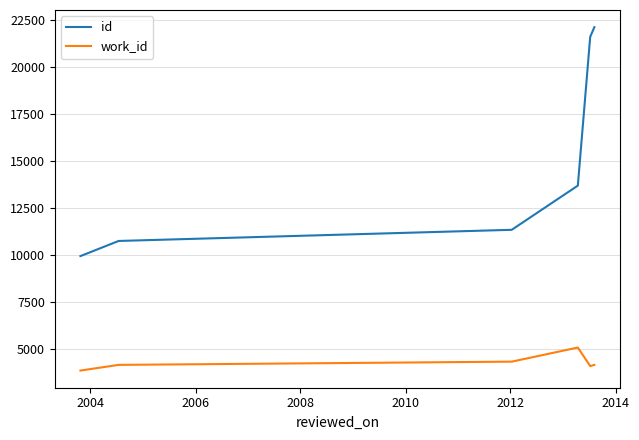

What is the difference between the maximum and minimum values in the work_id series?

1222